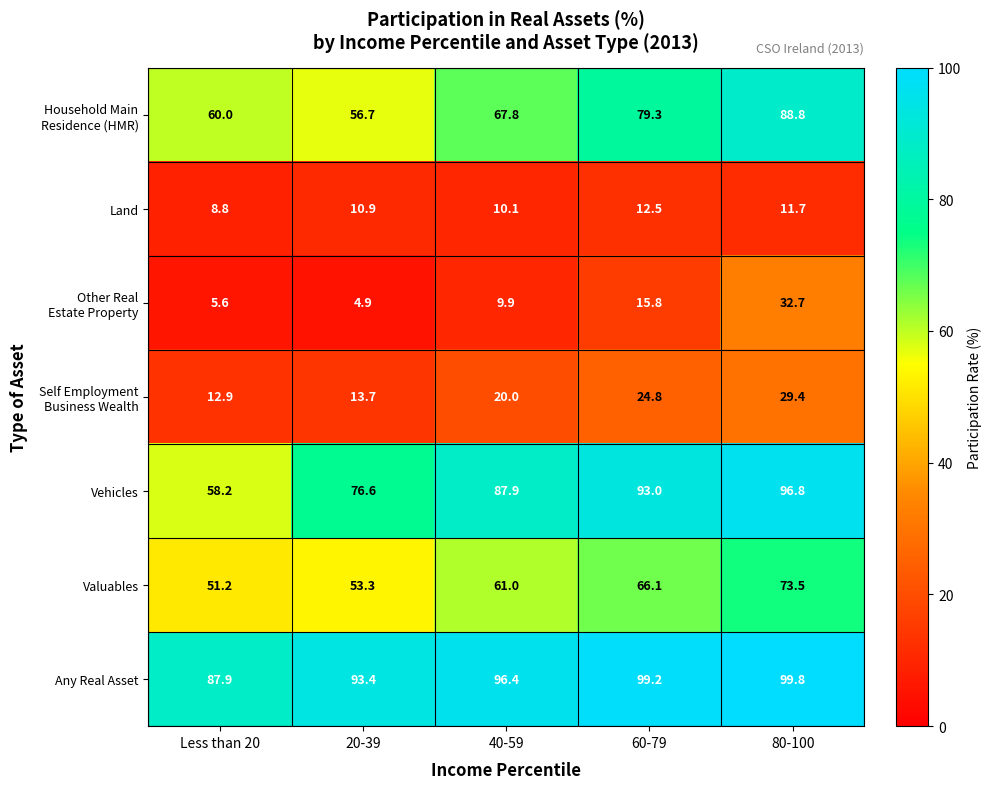

The Valuables series shows 102.8 at 60-79. True or false?

False